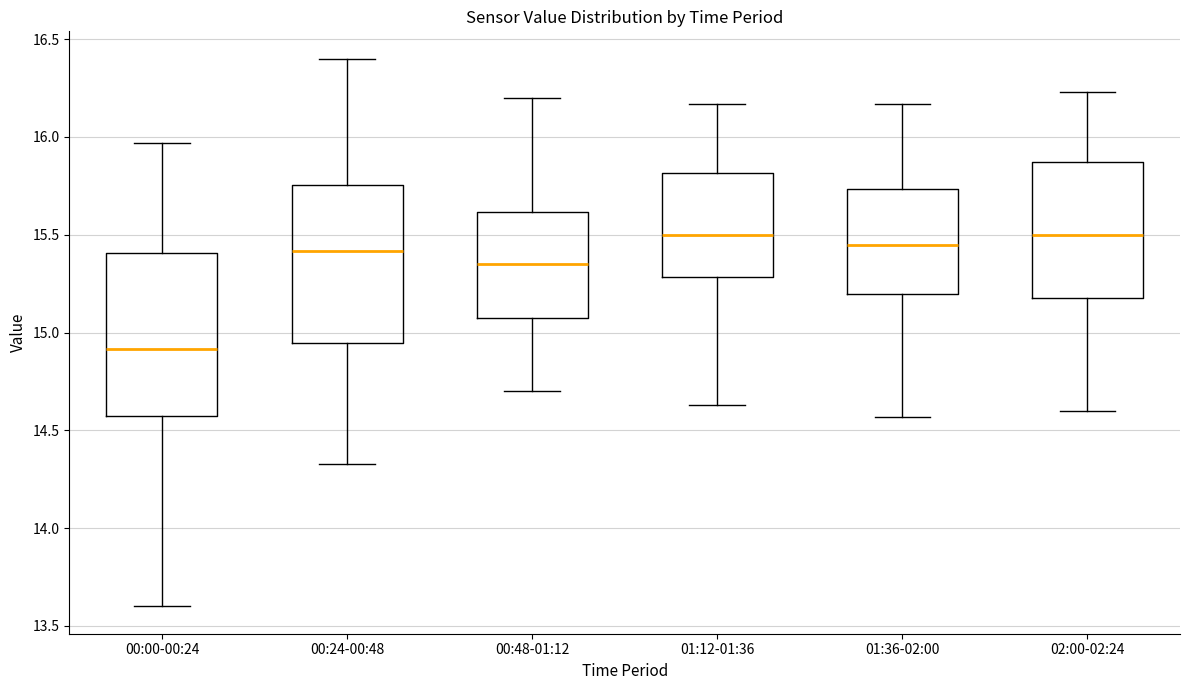

Where does the lower whisker of the box for 01:12-01:36 end on the y-axis? The values are not printed on the chart, so give them approximately, as read against the axis.

14.65